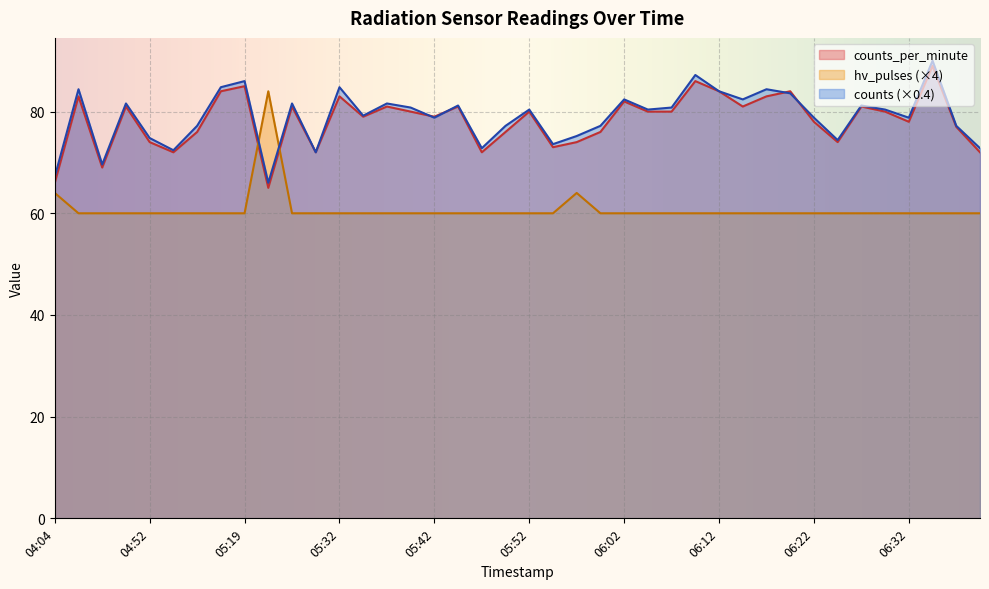

What is the lowest value of the counts series?

66.0